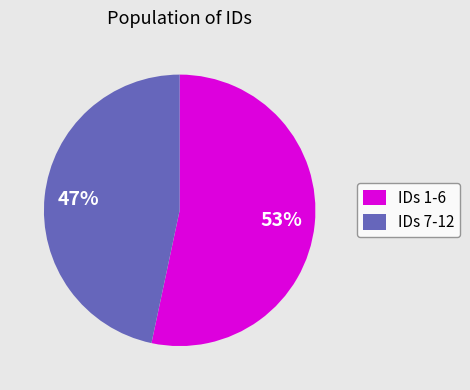

Combined, do IDs 7-12 and IDs 1-6 account for over 50%?

Yes